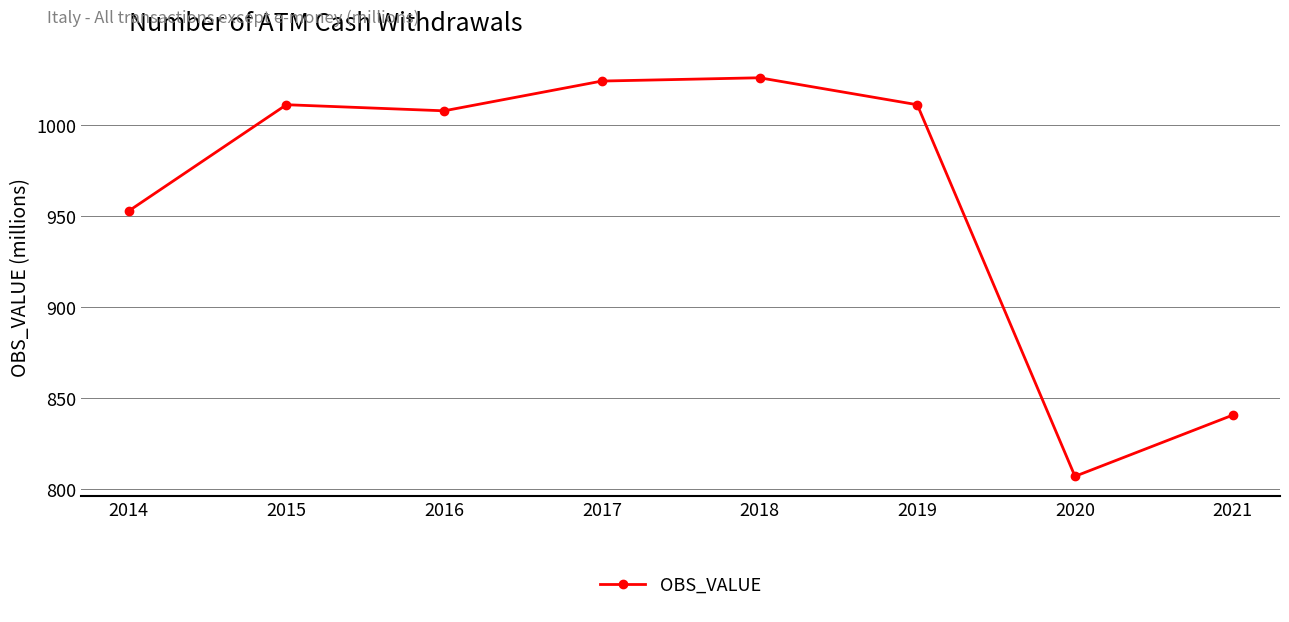

How many data points are less than 1011?

4